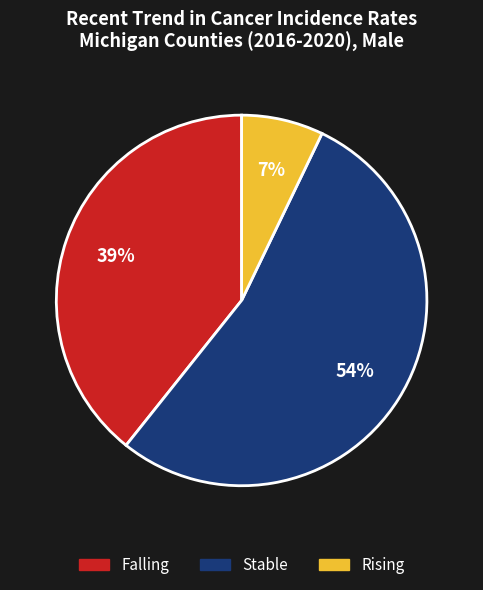

To the nearest percent, what is the average slice percentage?

33%